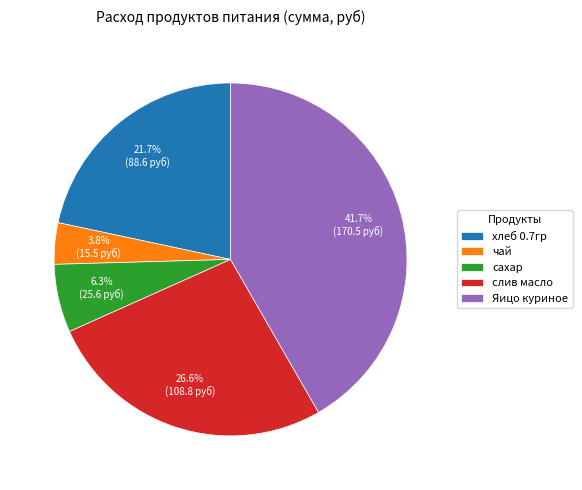

What is the total percentage of хлеб 0.7гр and Яицо куриное?

63.3%